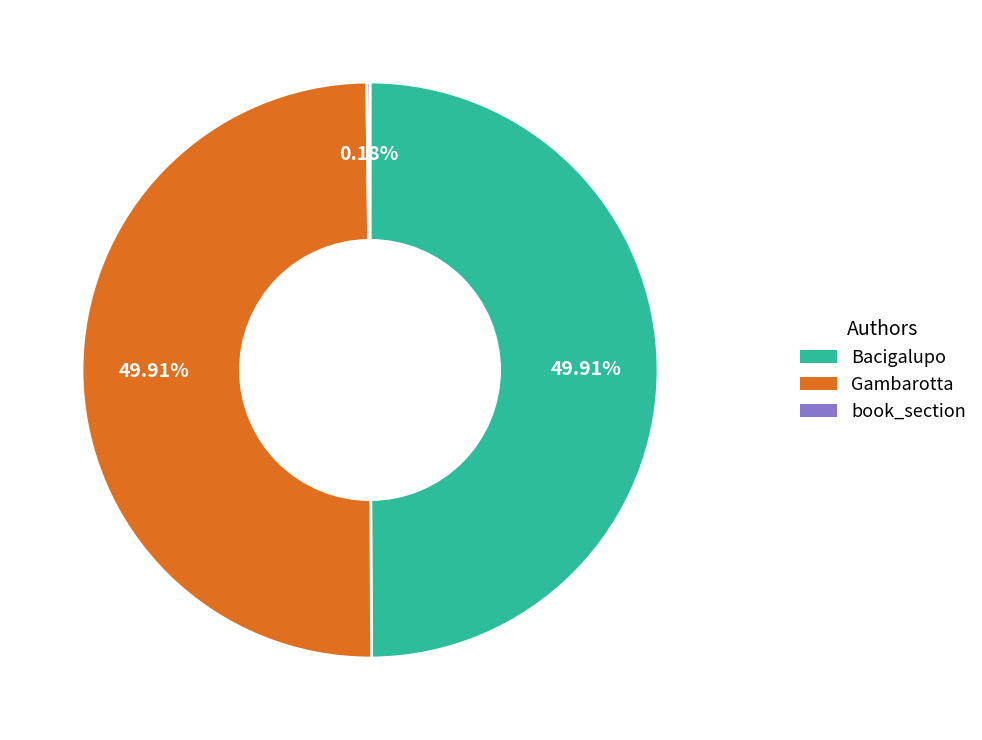

What is the ratio of the value at Bacigalupo to the value at Gambarotta?

1.0